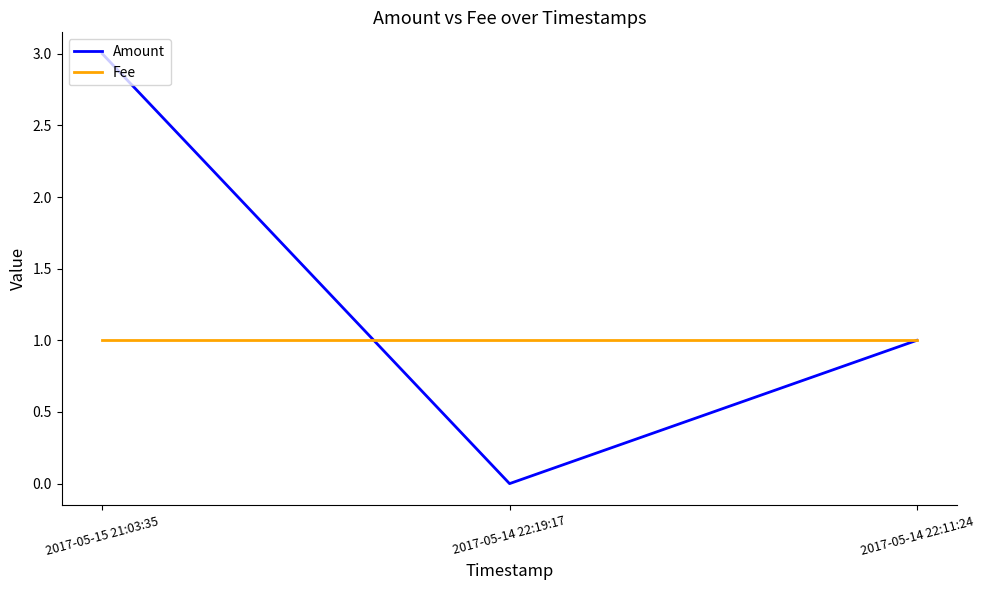

Reading right to left, what are all the values shown in this chart?

Amount: 2017-05-14 22:11:24=1	2017-05-14 22:19:17=0	2017-05-15 21:03:35=3
Fee: 2017-05-14 22:11:24=1	2017-05-14 22:19:17=1	2017-05-15 21:03:35=1